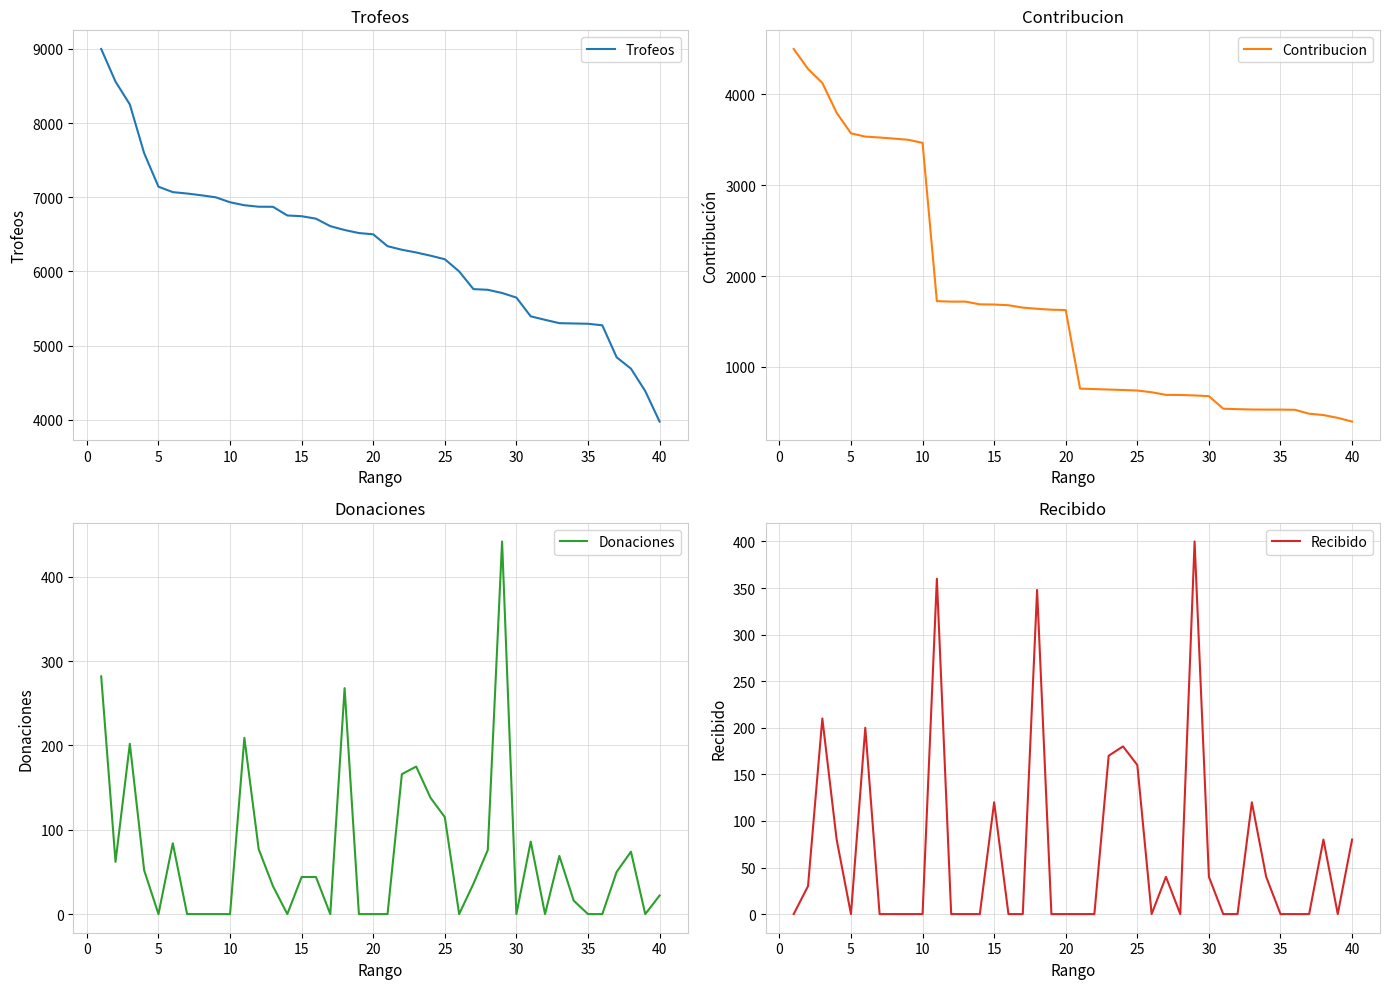

What is the minimum value for Trofeos?

3976